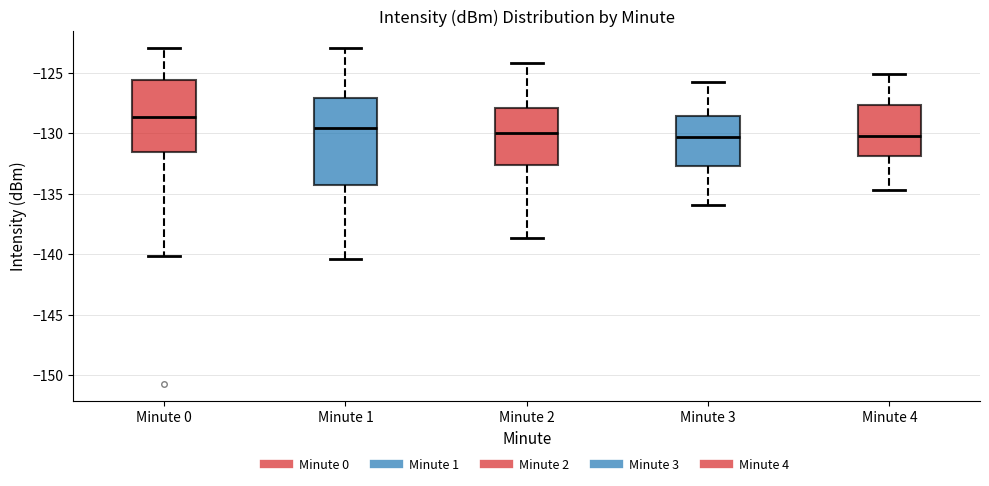

Where does the lower whisker of the box for Minute 2 end on the y-axis? The values are not printed on the chart, so give them approximately, as read against the axis.

-138.5